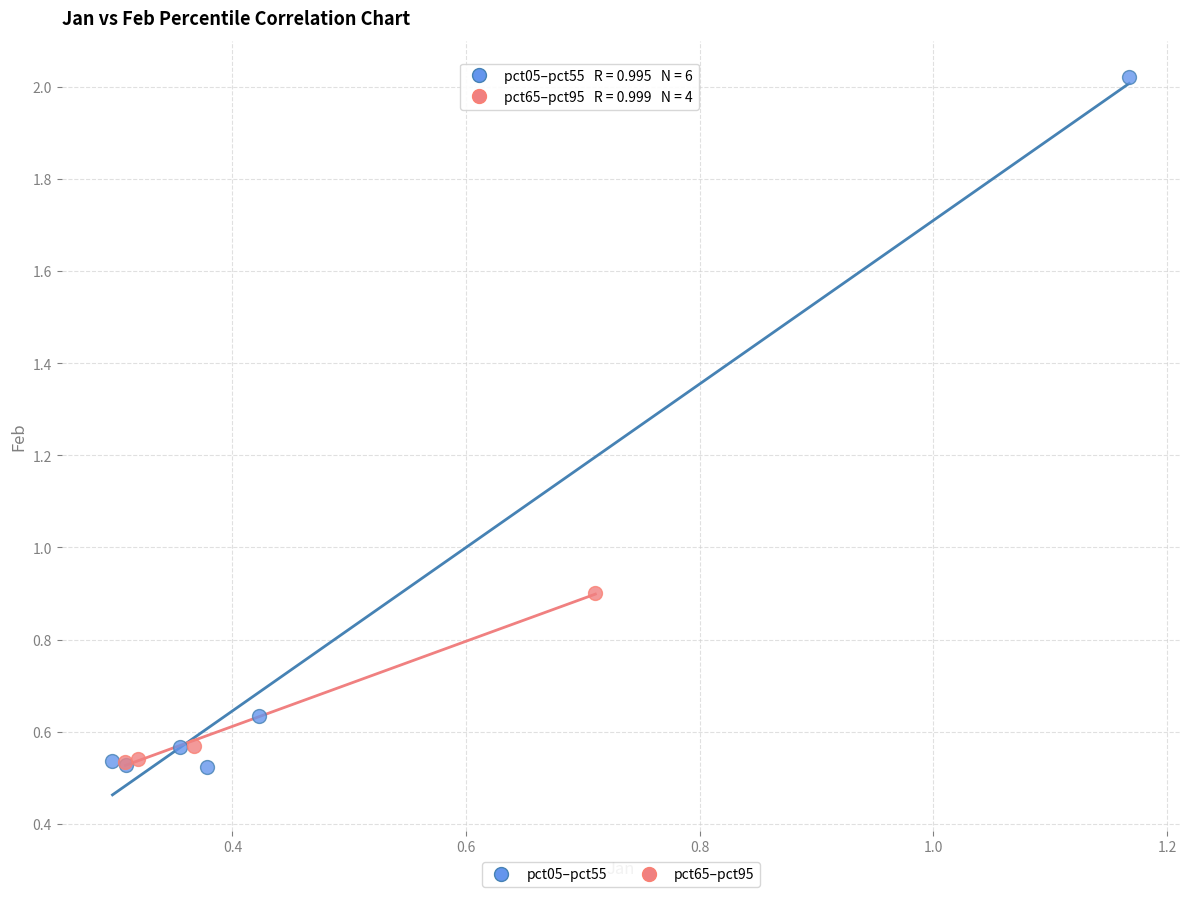

Which series has the largest Y range (max minus min)?

pct05–pct55